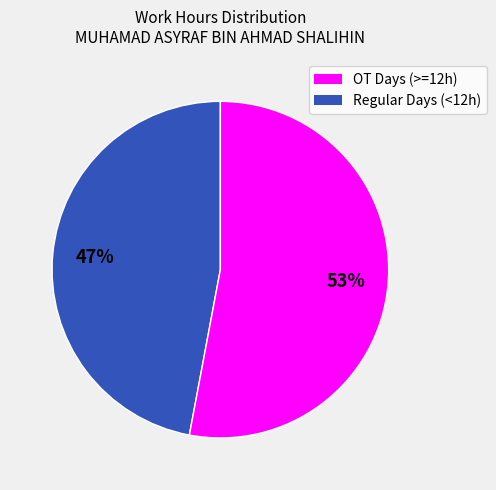

To the nearest percent, what portion does OT Days (>=12h) represent?

47%